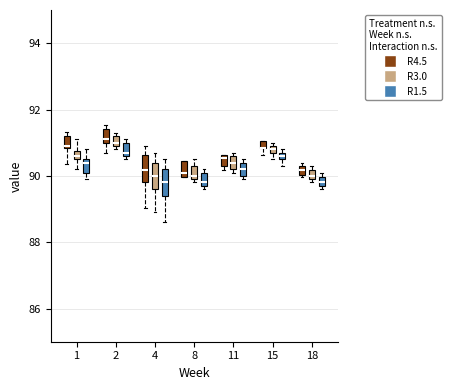

Where does the lower whisker of the box for 15 (R4.5) end on the y-axis? The values are not printed on the chart, so give them approximately, as read against the axis.

90.6